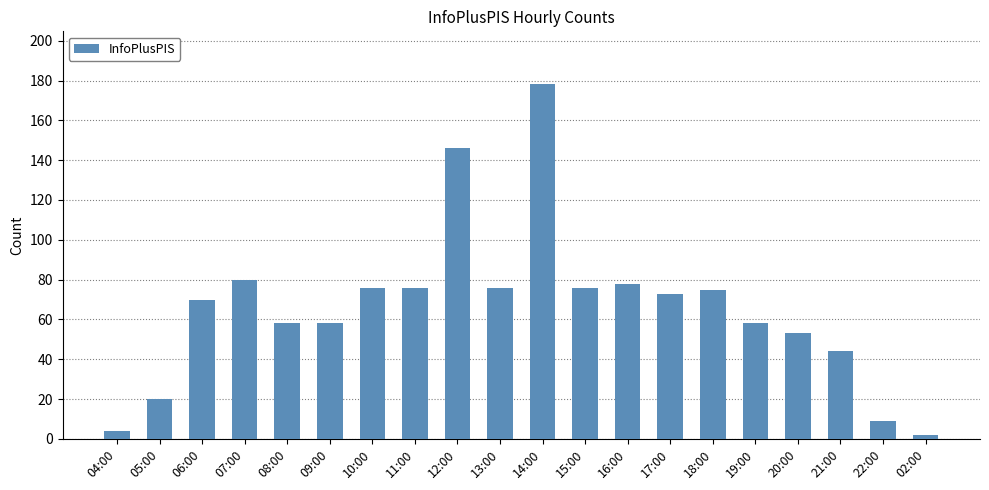

At which category does the chart reach its peak across all series?

14:00